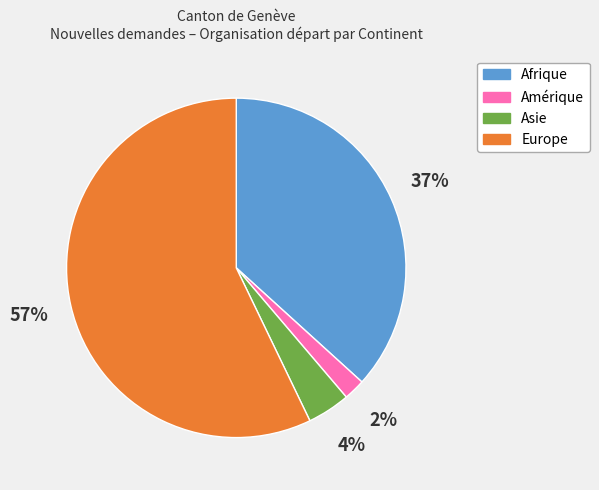

Is there a majority slice in this chart?

Yes